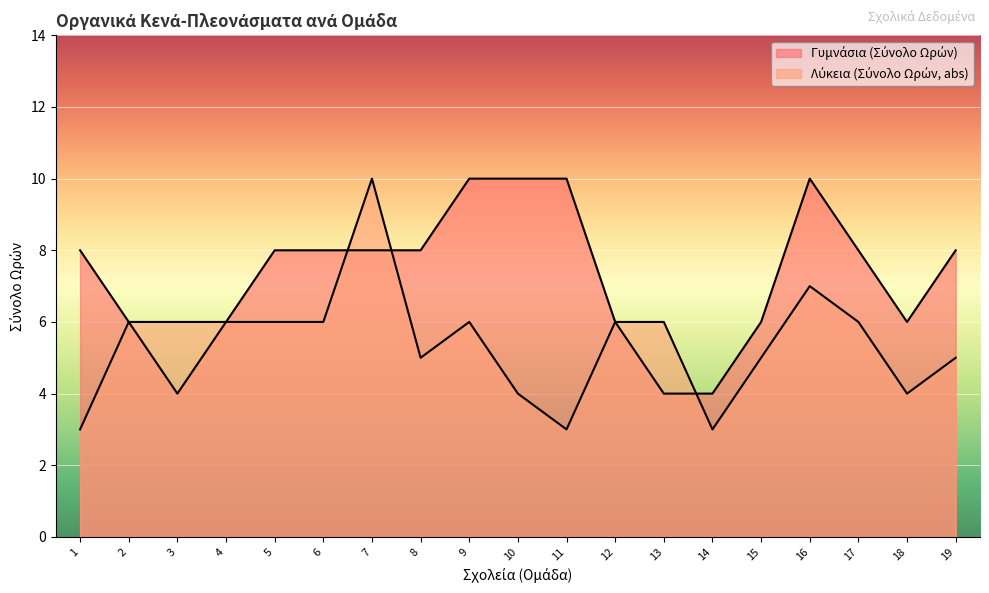

What is the difference between the second highest and minimum values in the Λύκεια (Σύνολο Ωρών, abs) series?

4